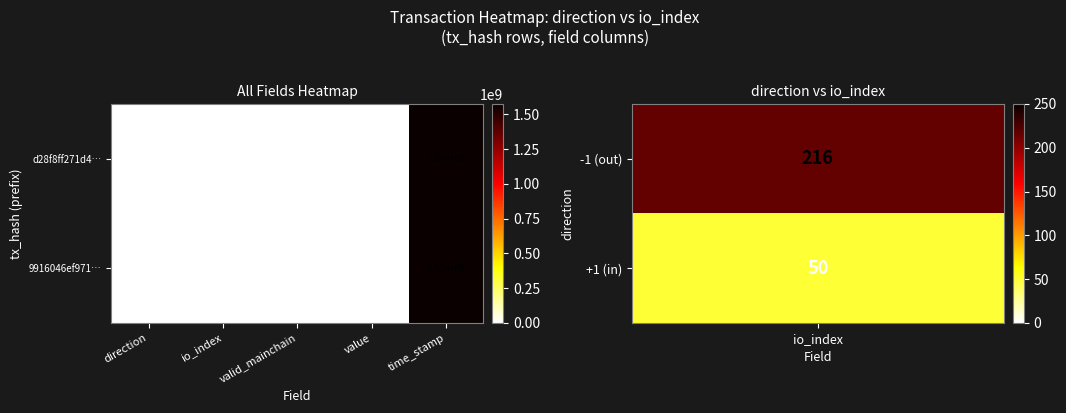

Which series changed the most between io_index and valid_mainchain?

d28f8ff271d4…